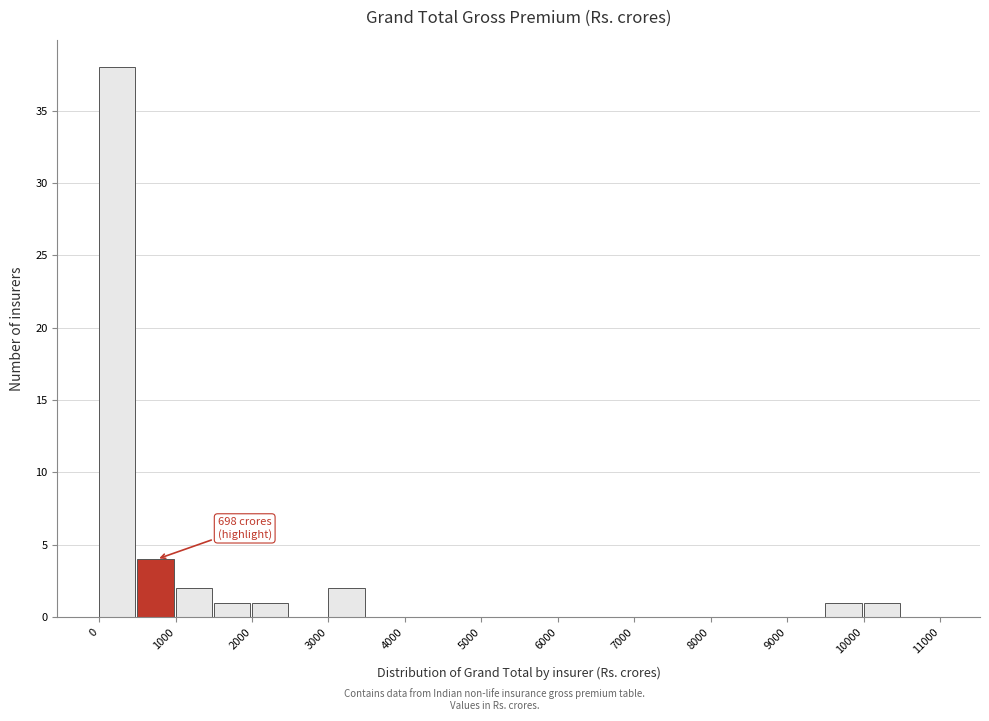

Which range on the x-axis has the tallest bar?

0 to 500